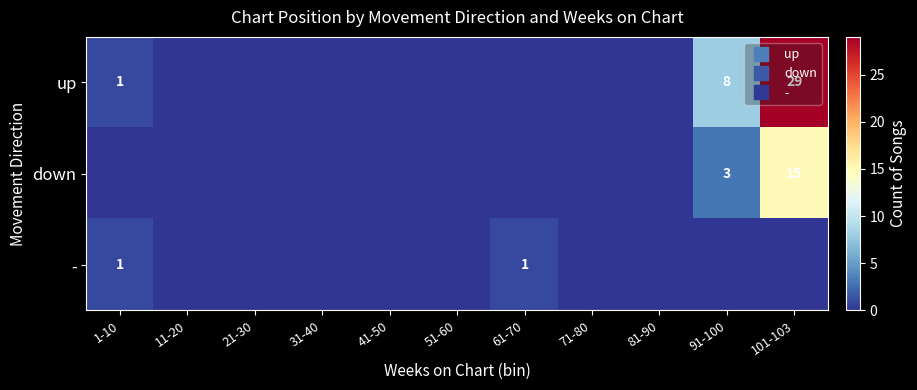

At which category is the sum across all series the highest?

101-103